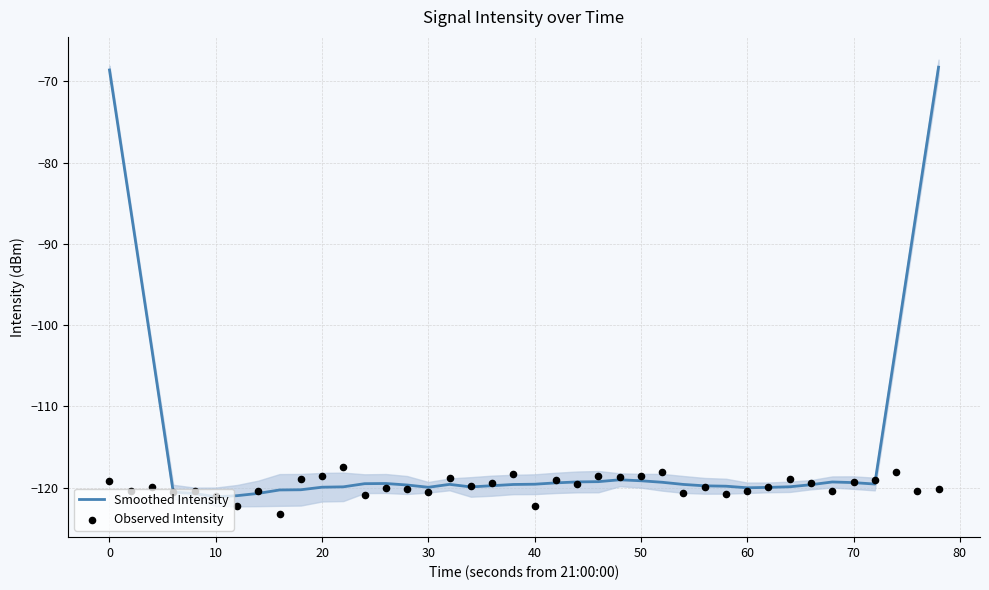

Which series has the largest Y range (max minus min)?

Smoothed Intensity